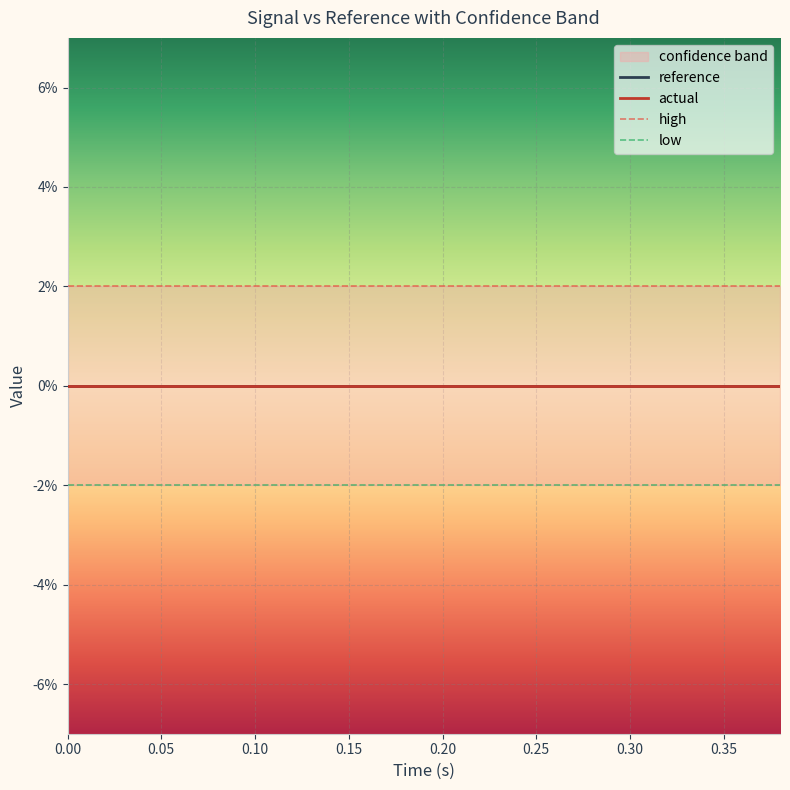

Which series has the largest total across all categories?

high